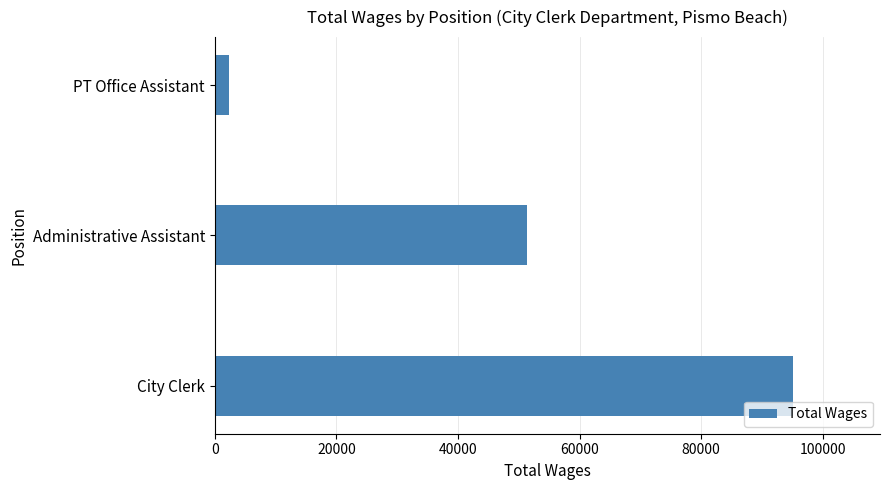

Rank the categories by value from highest to lowest.

City Clerk, Administrative Assistant, PT Office Assistant